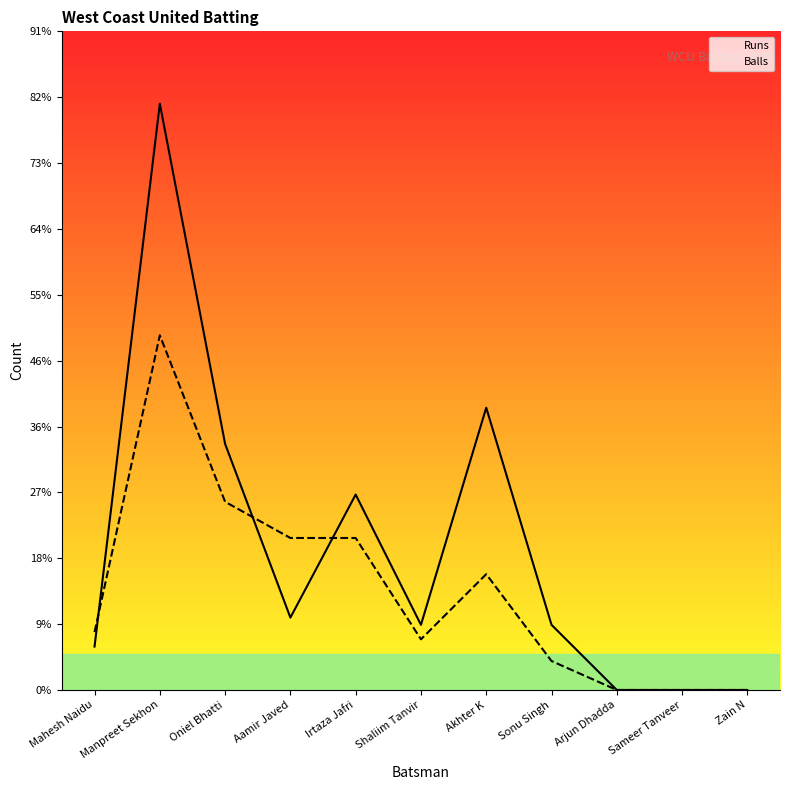

How many times do Balls and Runs cross each other?

3